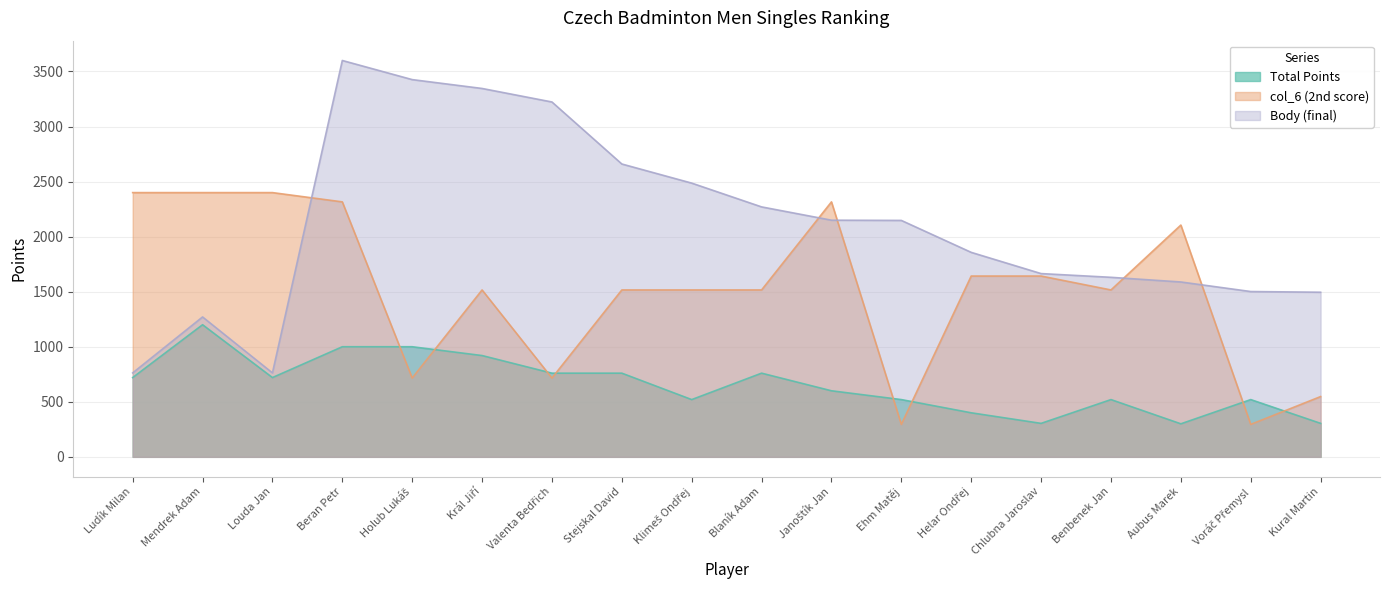

What is the difference between the highest and lowest values at Louda Jan?

1680.0